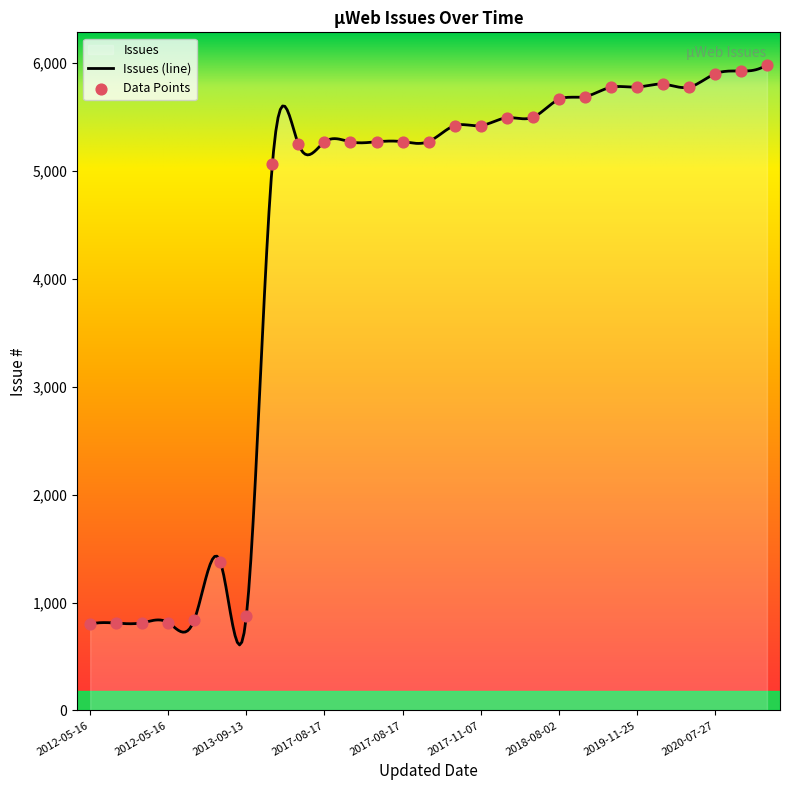

What is the change in value from 2012-05-16 to 2020-12-14?

+5172